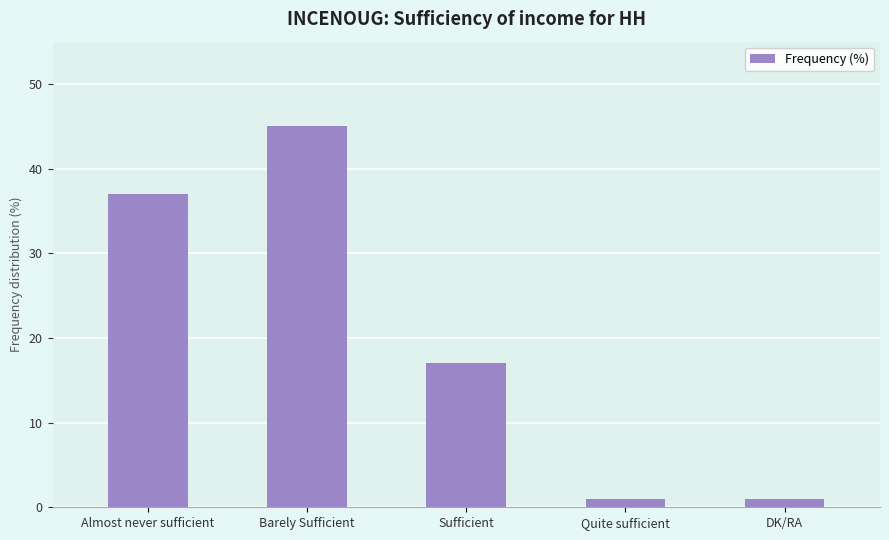

What position from the right is Barely Sufficient?

4